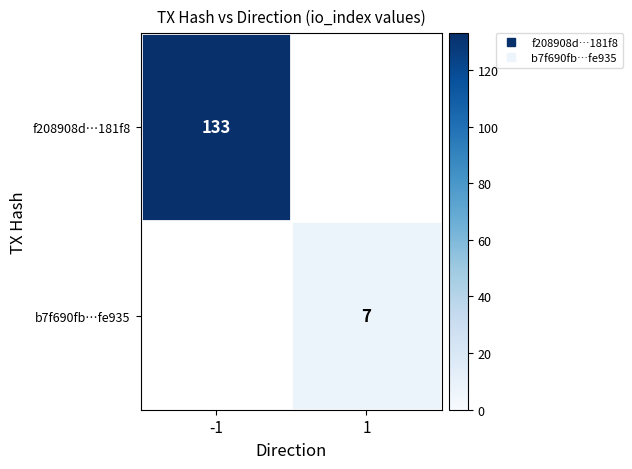

What is the greatest value displayed?

133.0